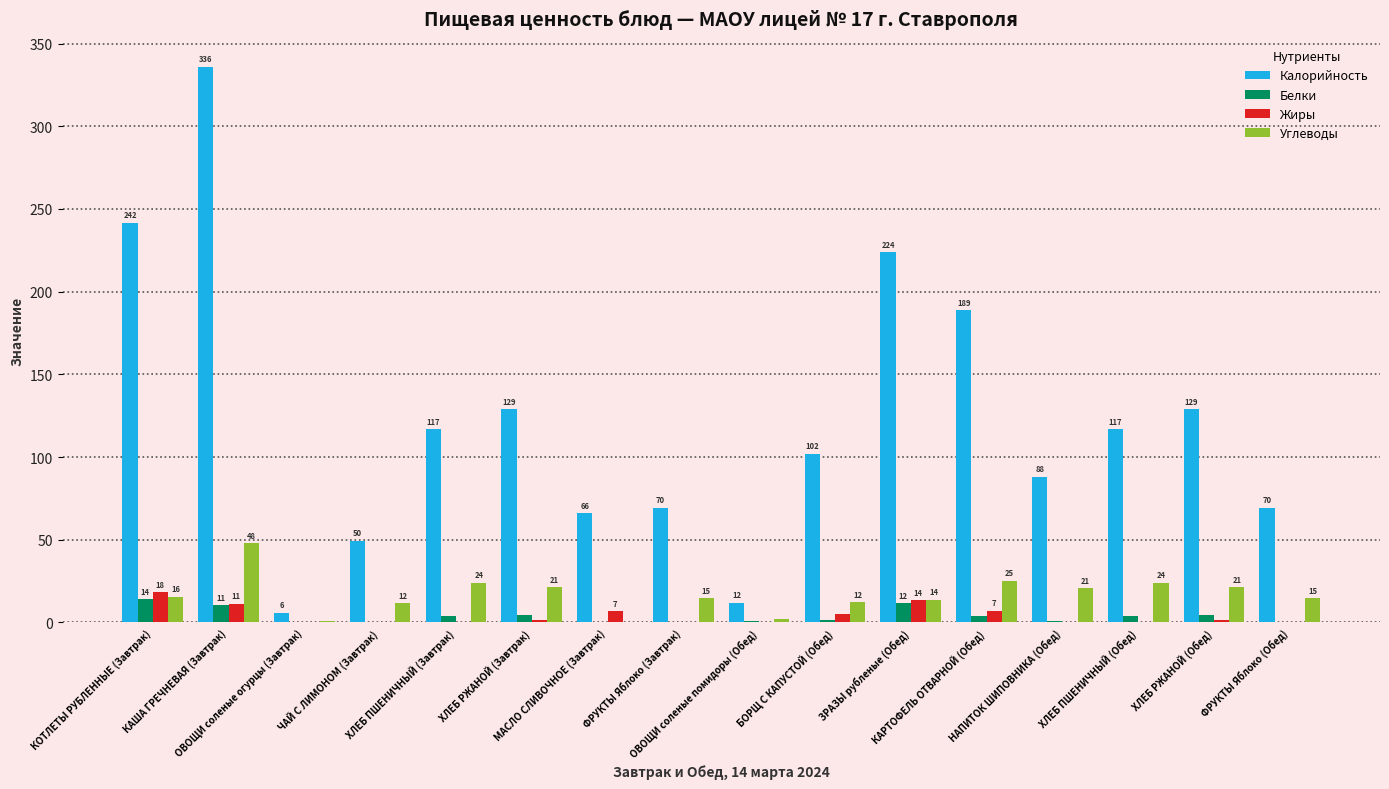

Is it true that Углеводы equals 21.2 at ХЛЕБ РЖАНОЙ (Завтрак)?

True